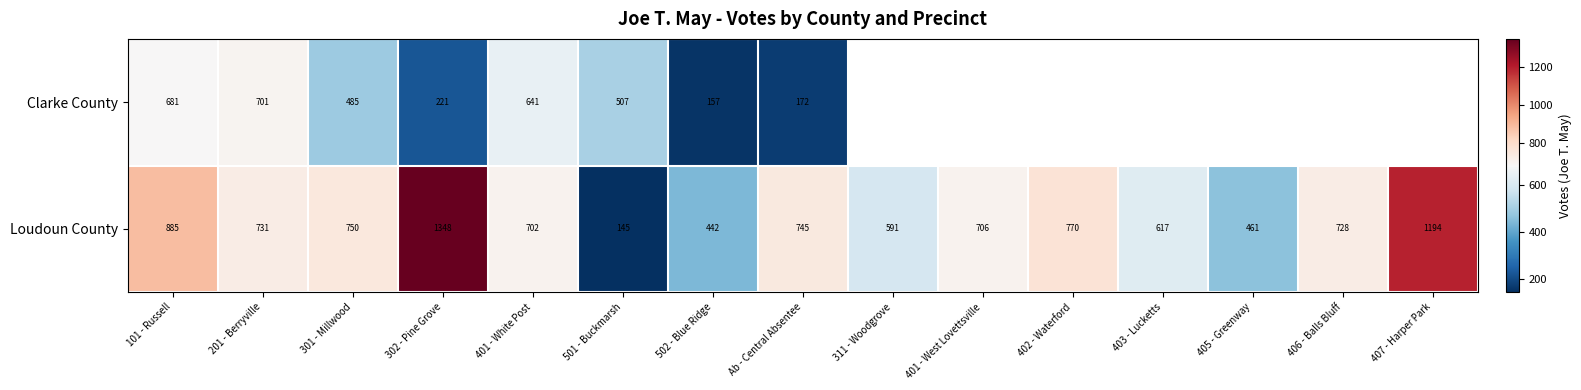

Rank the categories by Loudoun County value from lowest to highest.

501 - Buckmarsh, 502 - Blue Ridge, 405 - Greenway, 311 - Woodgrove, 403 - Lucketts, 401 - White Post, 401 - West Lovettsville, 406 - Balls Bluff, 201 - Berryville, Ab - Central Absentee, 301 - Millwood, 402 - Waterford, 101 - Russell, 407 - Harper Park, 302 - Pine Grove